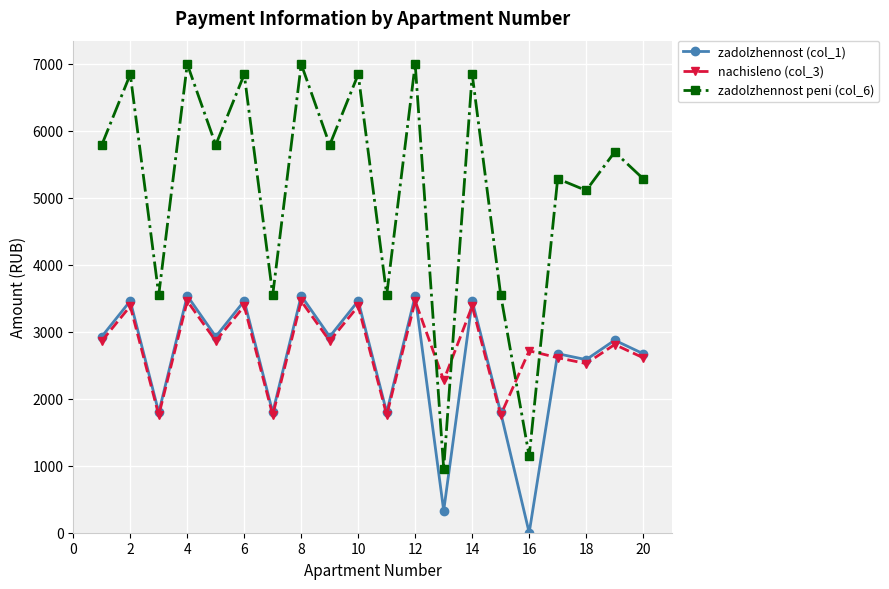

Reading right to left, extract all data points from this chart.

zadolzhennost (col_1): 2672.7	2874.1	2583.8	2672.7	0.0	1795.6	3460.8	329.7	3537.8	1795.6	3460.8	2927.4	3537.8	1795.6	3460.8	2927.4	3537.8	1795.6	3460.8	2927.4
nachisleno (col_3): 2612.6	2809.6	2525.7	2612.6	2716.2	1755.3	3383.1	2275.0	3458.4	1755.3	3383.1	2861.8	3458.4	1755.3	3383.1	2861.8	3458.4	1755.3	3383.1	2861.8
zadolzhennost peni (col_6): 5285.3	5683.7	5109.5	5285.3	1141.2	3550.9	6843.9	955.9	6996.2	3550.9	6843.9	5789.2	6996.2	3550.9	6843.9	5789.2	6996.2	3550.9	6843.9	5789.2